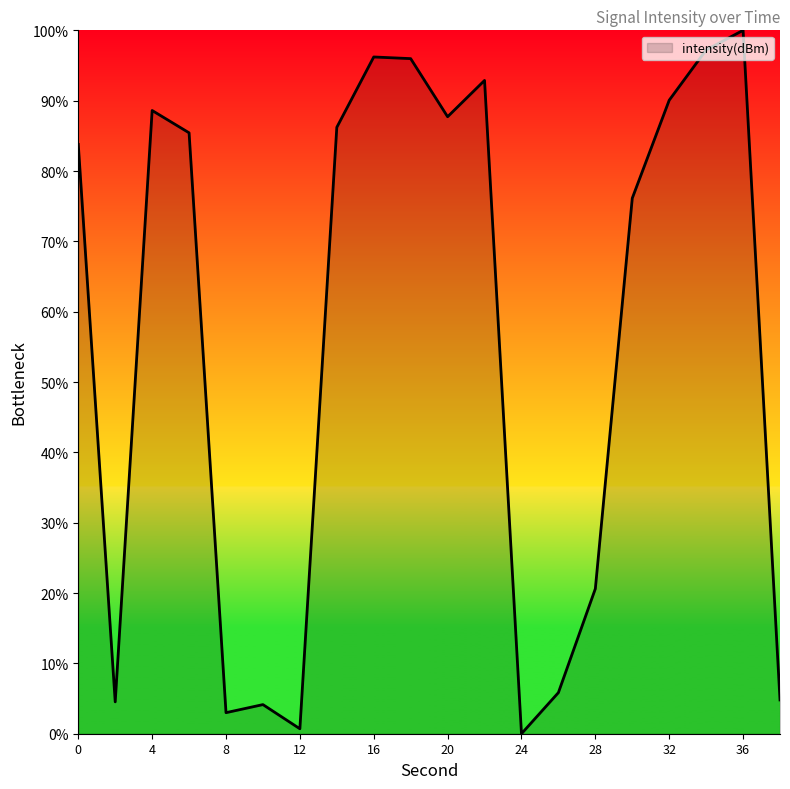

What is the difference between the maximum and minimum values?

100.0